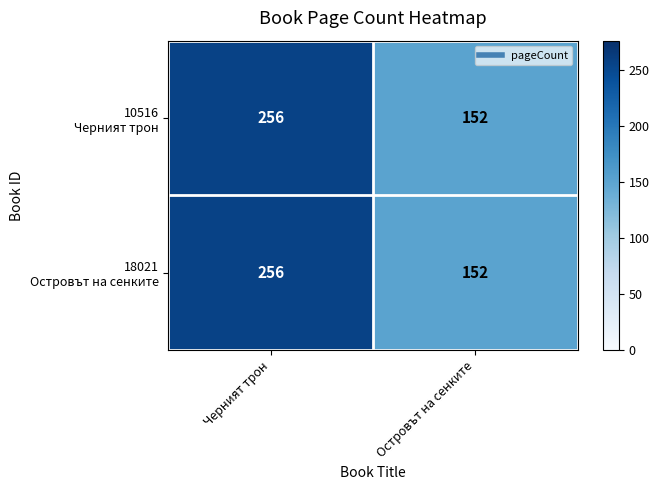

At which category is the sum across all series the highest?

Черният трон